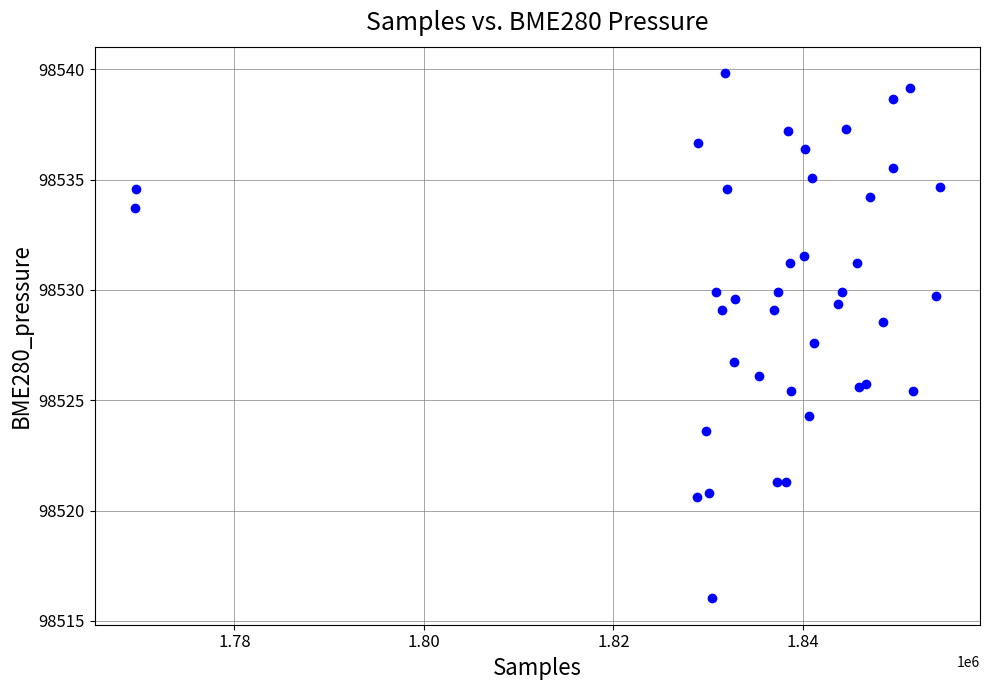

What Y value in the scatter plot is closest to 98527?

98526.7